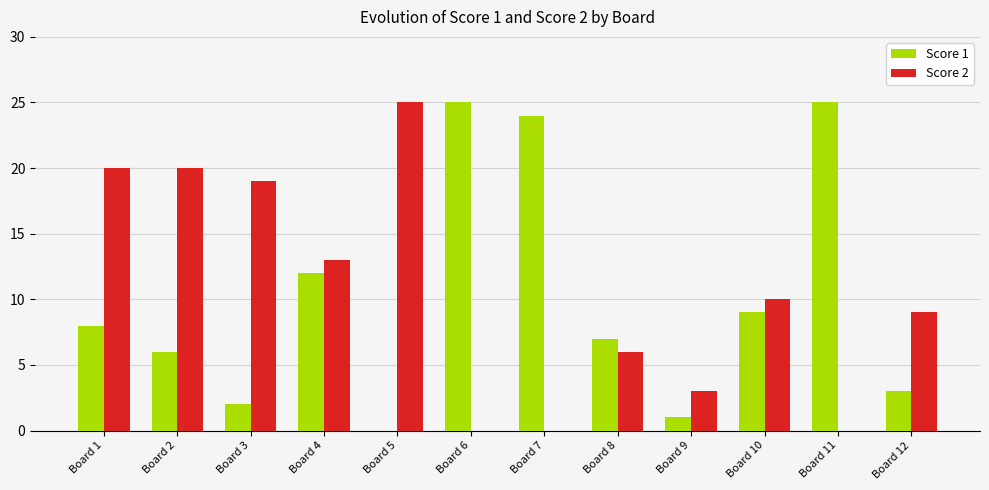

Reading right to left, what are all the values shown in this chart?

Score 1: Board 12=3	Board 11=25	Board 10=9	Board 9=1	Board 8=7	Board 7=24	Board 6=25	Board 5=0	Board 4=12	Board 3=2	Board 2=6	Board 1=8
Score 2: Board 12=9	Board 11=0	Board 10=10	Board 9=3	Board 8=6	Board 7=0	Board 6=0	Board 5=25	Board 4=13	Board 3=19	Board 2=20	Board 1=20